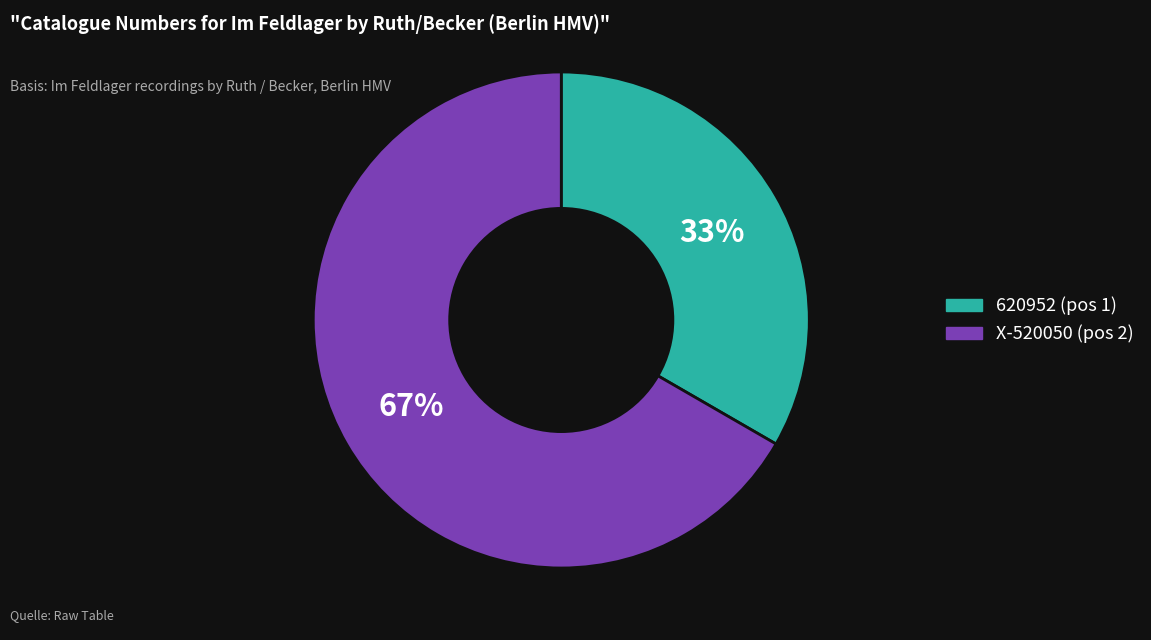

True or false: 620952 accounts for 33% of the total.

True